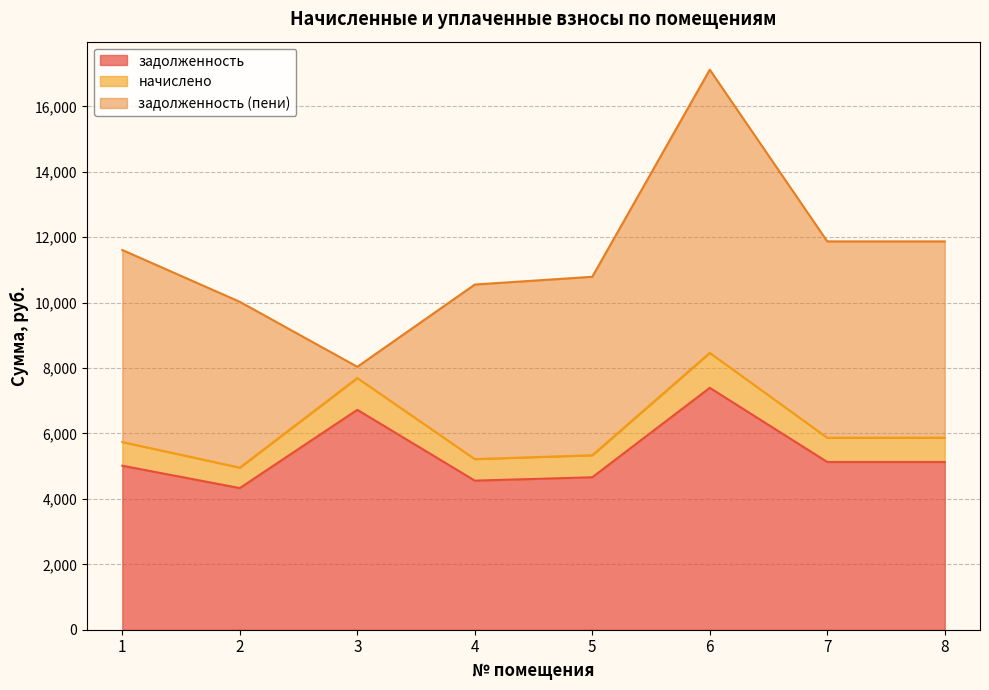

What is the minimum value for задолженность?

4330.4